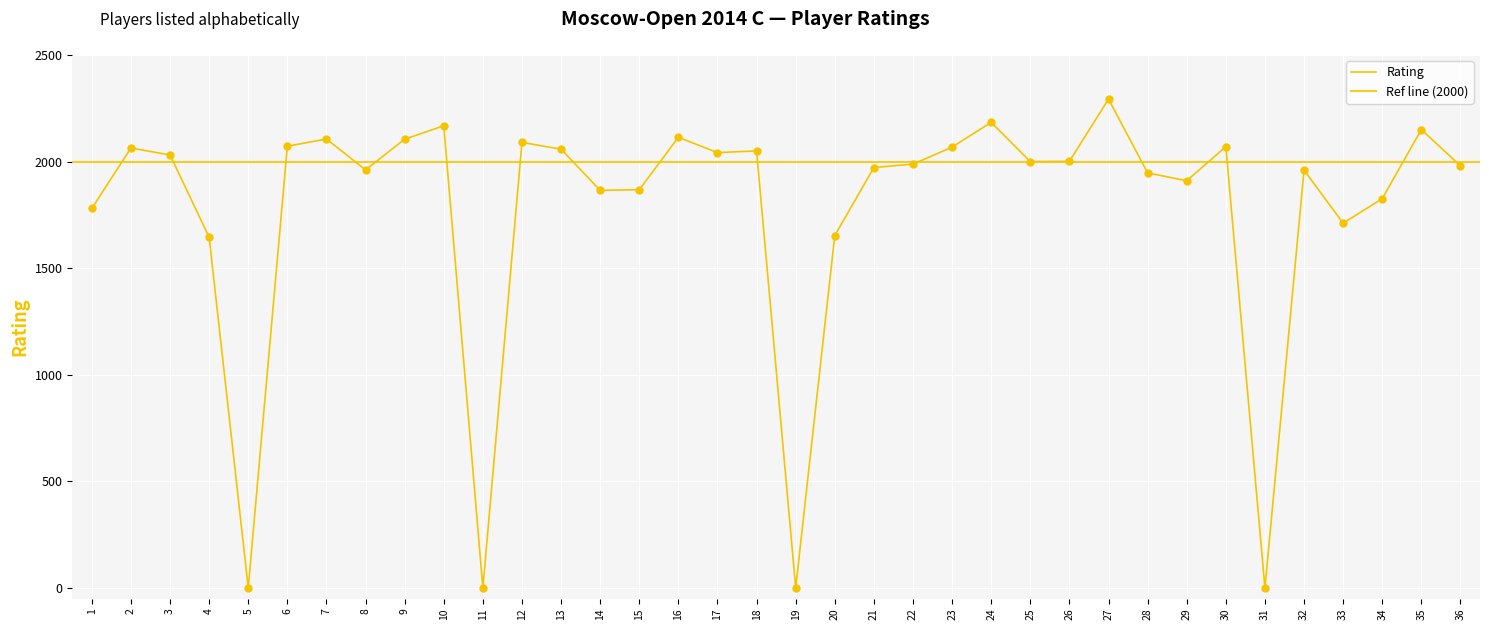

What is the change in value from 13 to 32?

-98